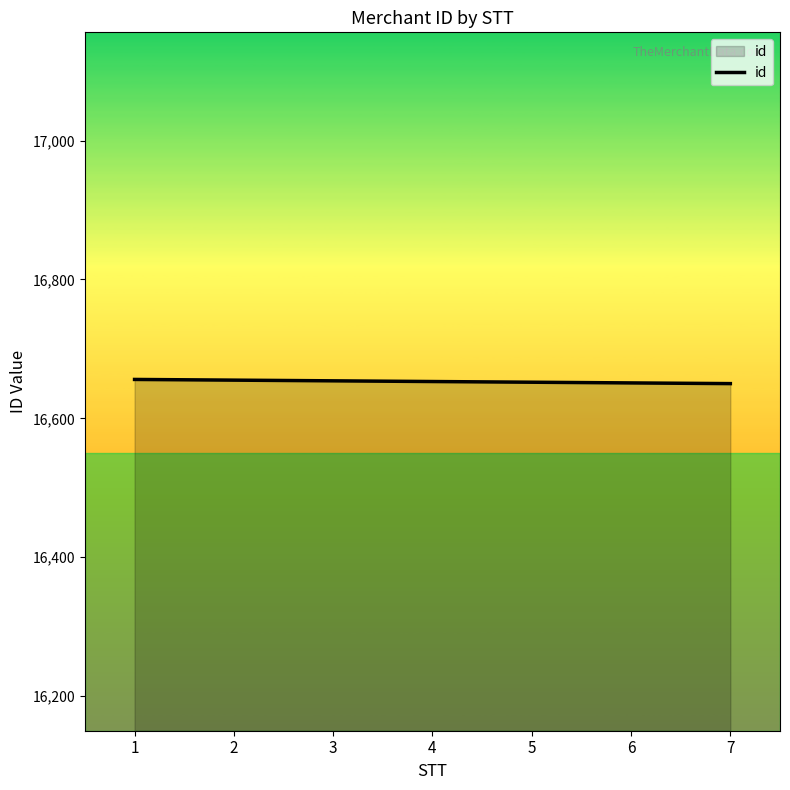

Is it true that the value at 7 is 4498?

False